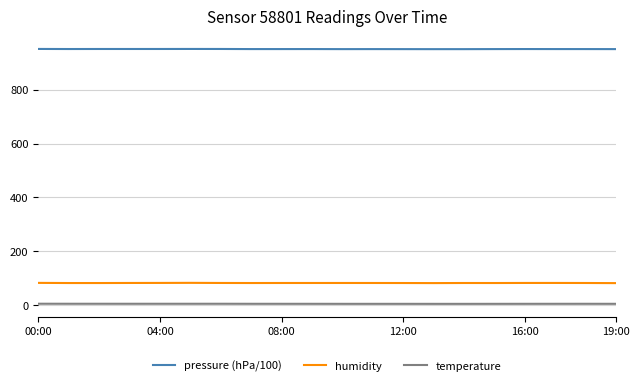

What is the greatest value displayed?

951.8